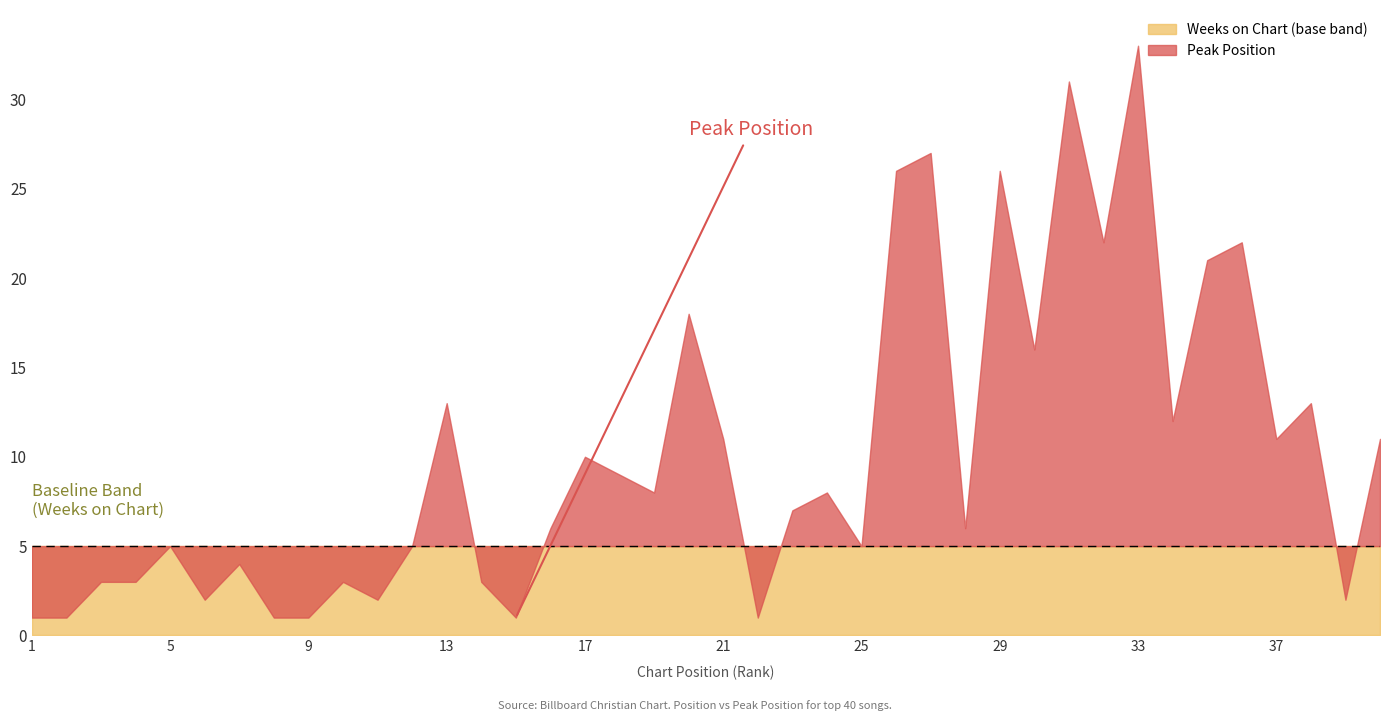

How many lines are shown in the chart?

2